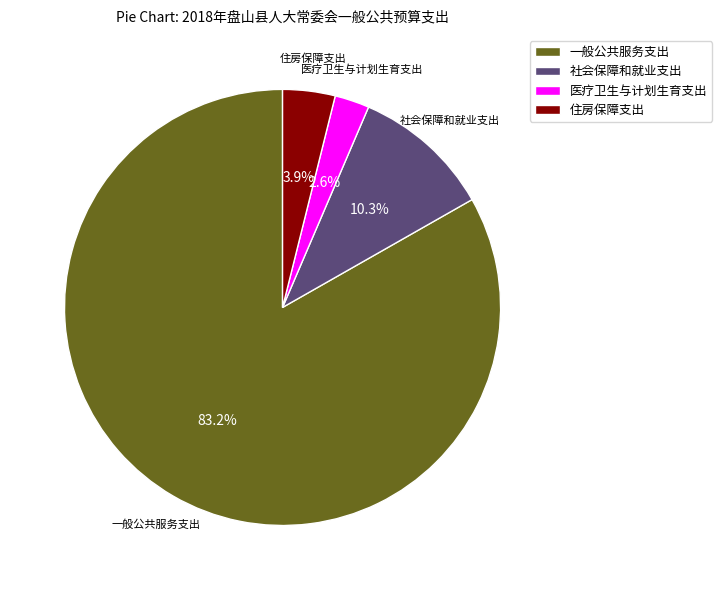

To the nearest percent, what percentage of the pie is 住房保障支出?

4%